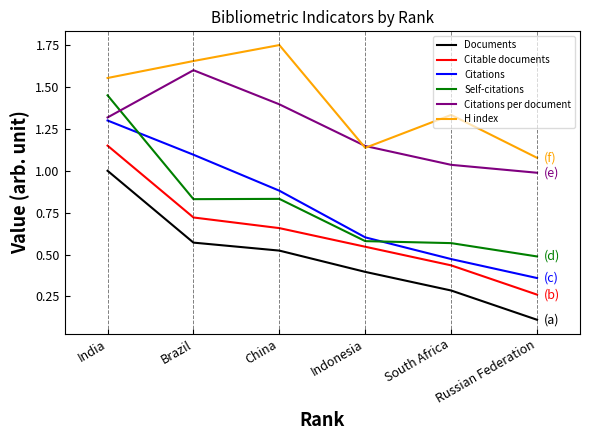

At which label is Self-citations closest to 0?

Russian Federation